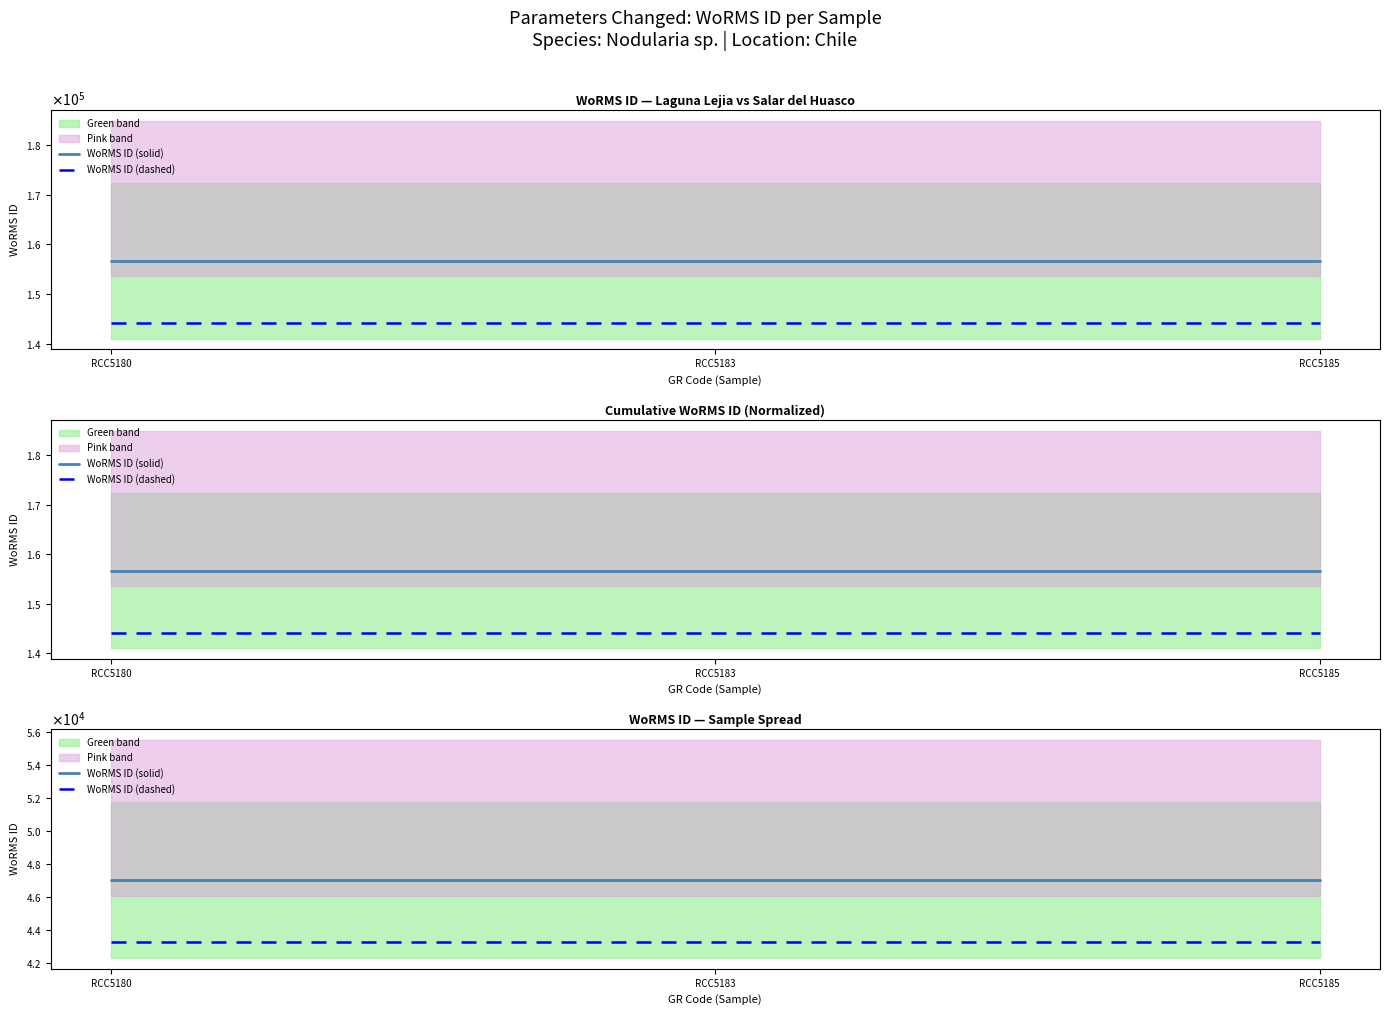

Read the WoRMS ID (dashed) value at RCC5183.

43247.0